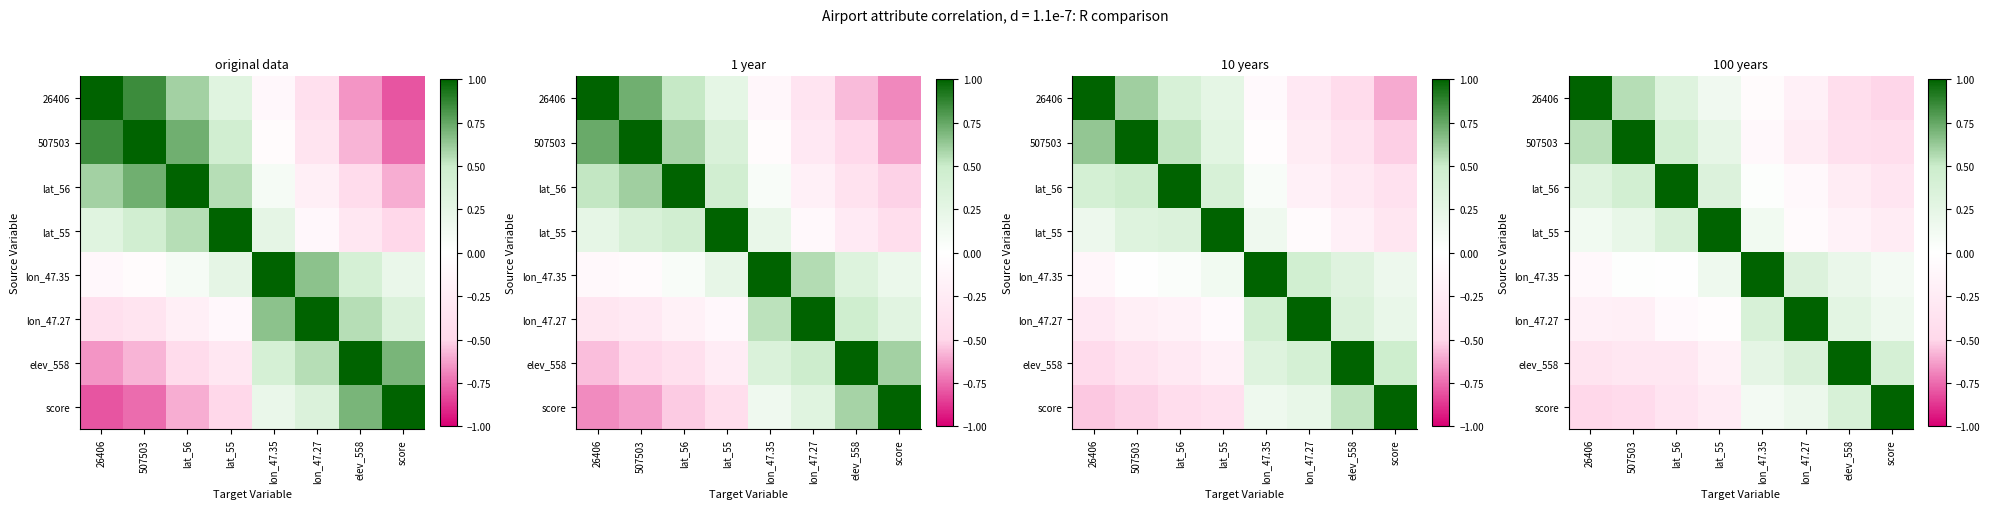

True or false: lat_56 has a value of -0.1 at lon_47.27.

True